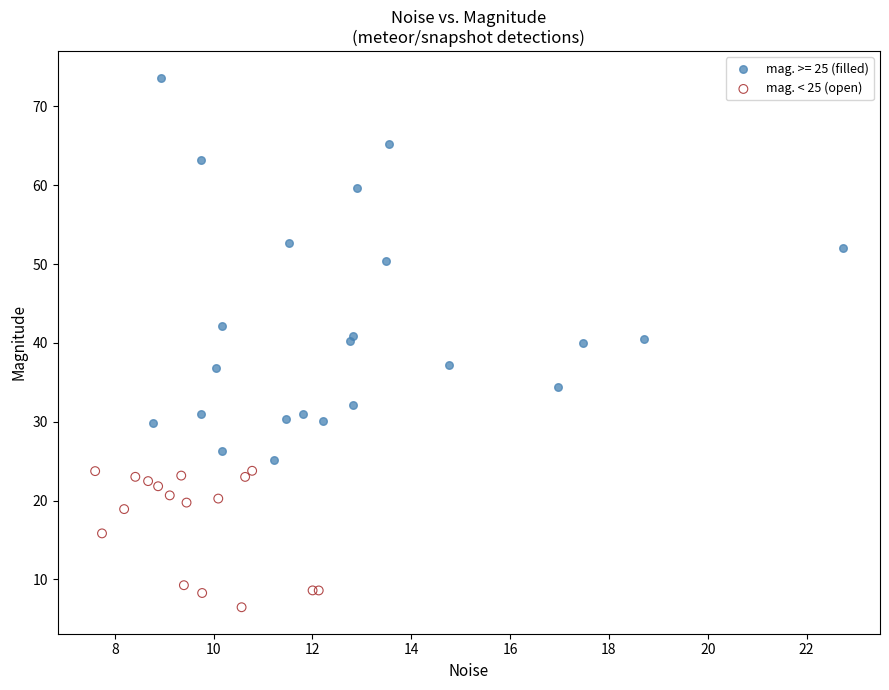

Which series contains the lowest Y value?

mag. < 25 (open)